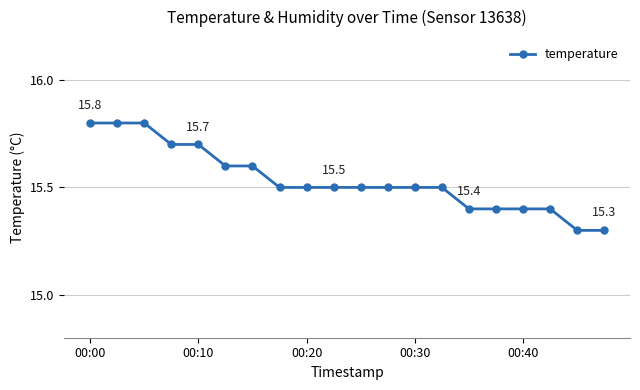

What is the greatest value displayed?

15.8